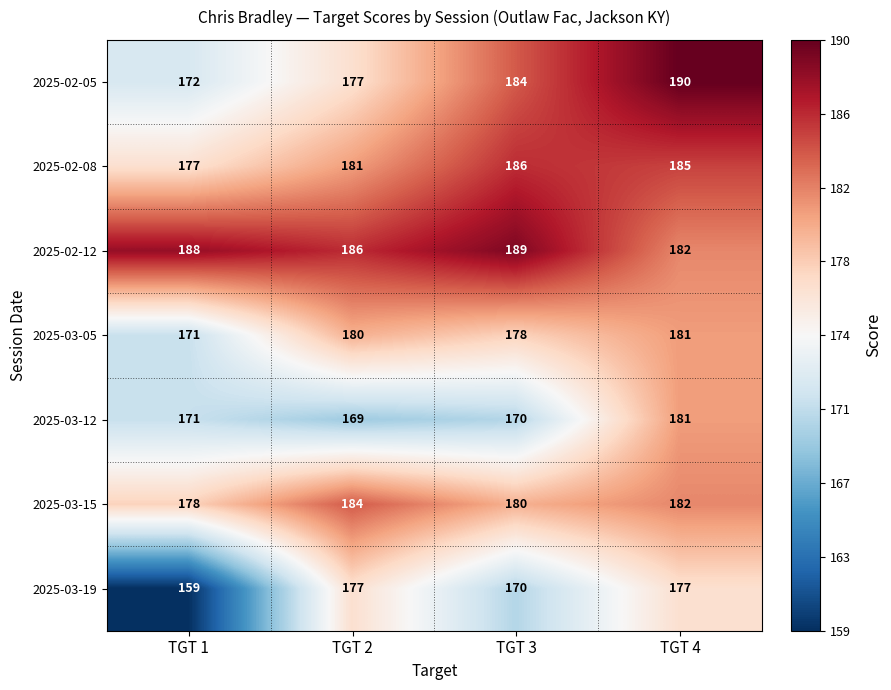

At which label is 2025-02-12 closest to 185?

TGT 2